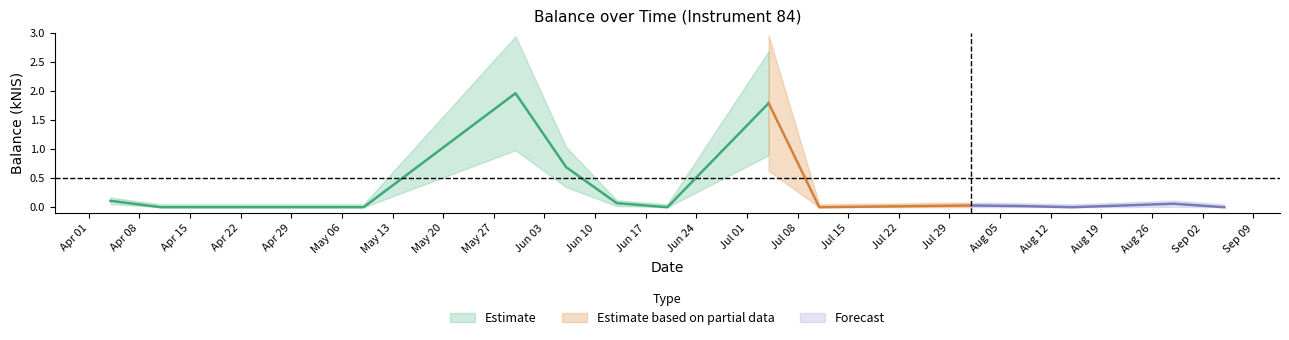

The chart shows a value of 0.0 at 2024-04-04. True or false?

False